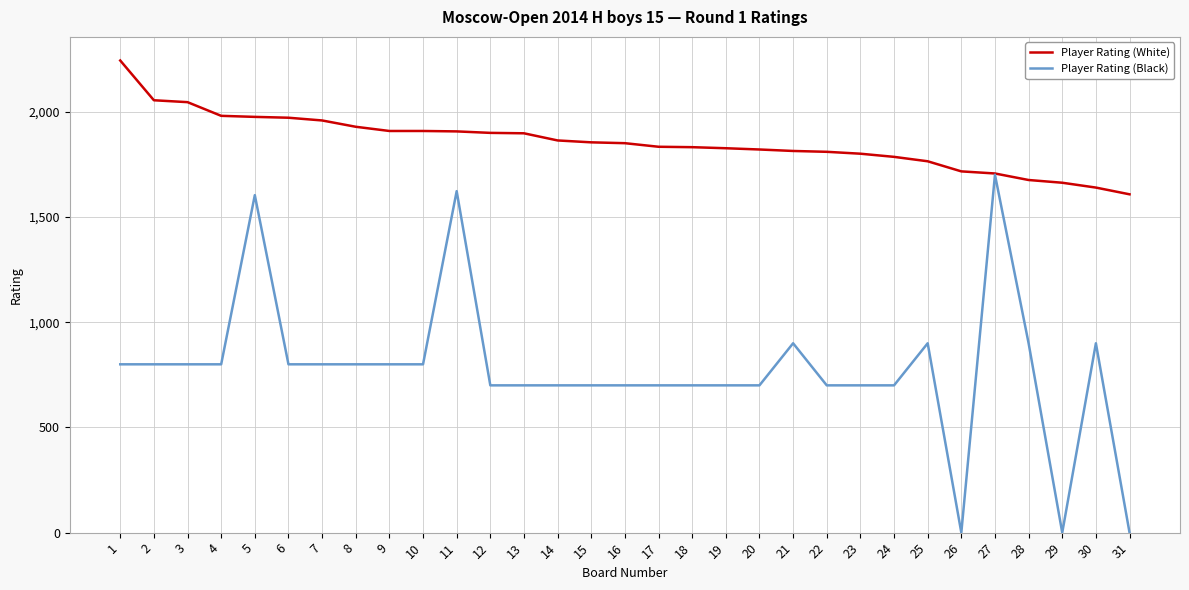

The value of Player Rating (White) at 21 is 632. True or false?

False